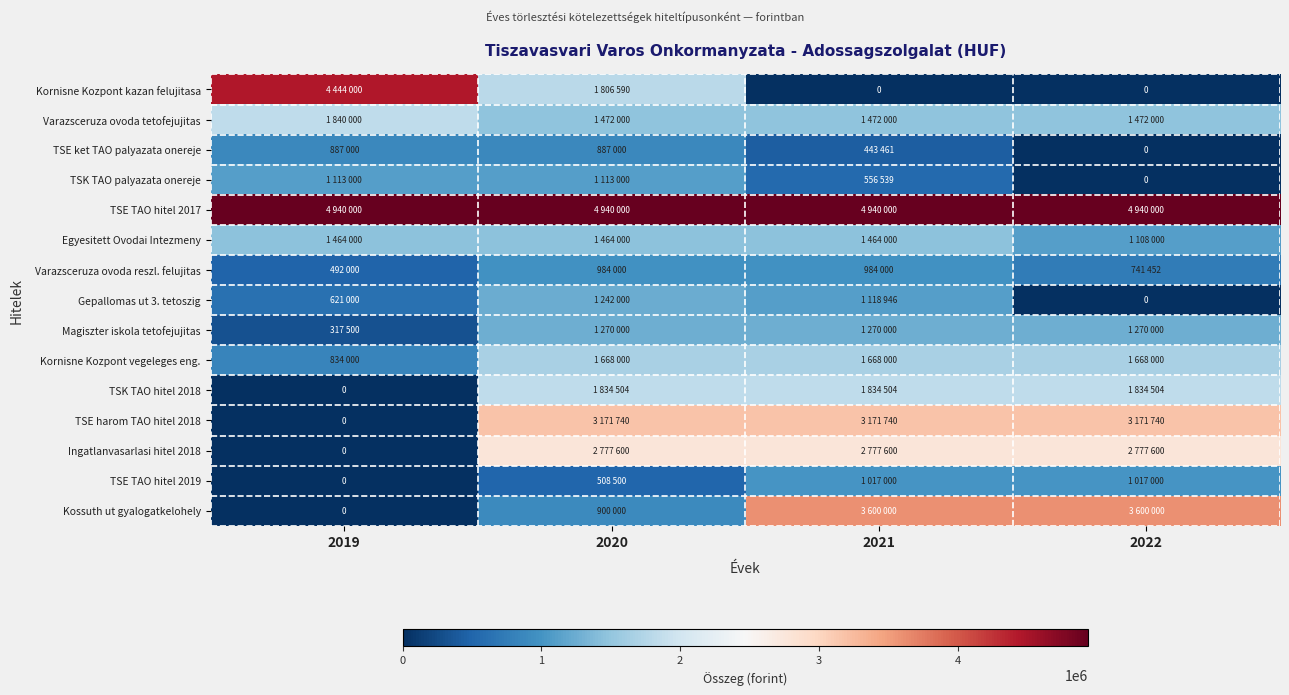

What is the difference between the maximum and minimum values in the Varazsceruza ovoda tetofejujitas series?

368000